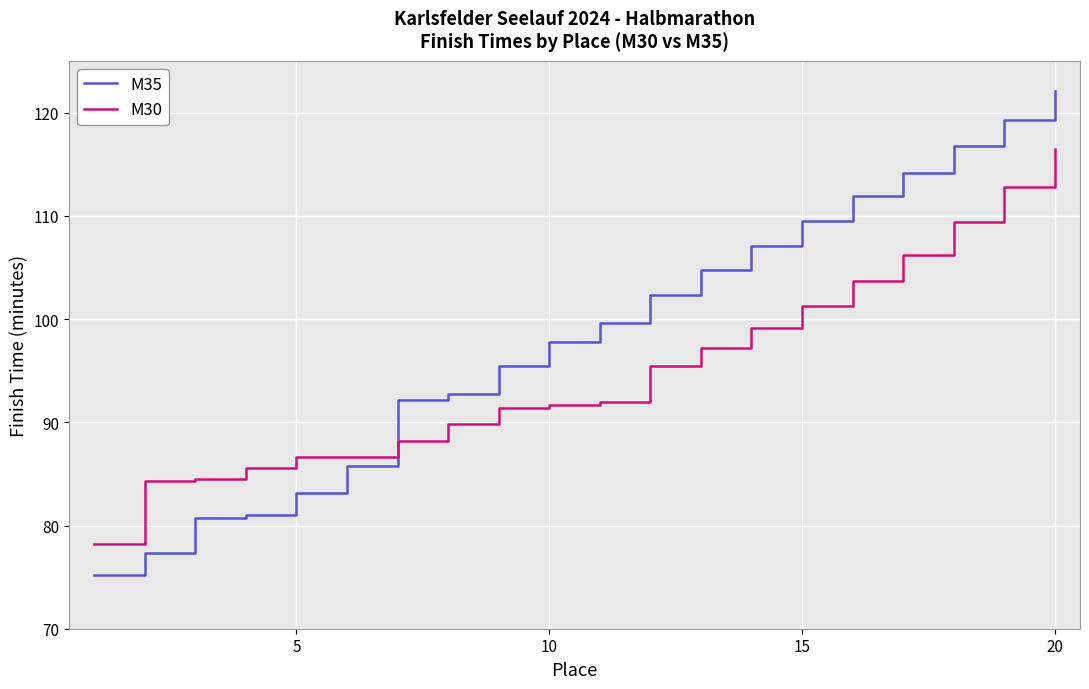

True or false: M35 has more than 1 points higher than both neighbors.

False